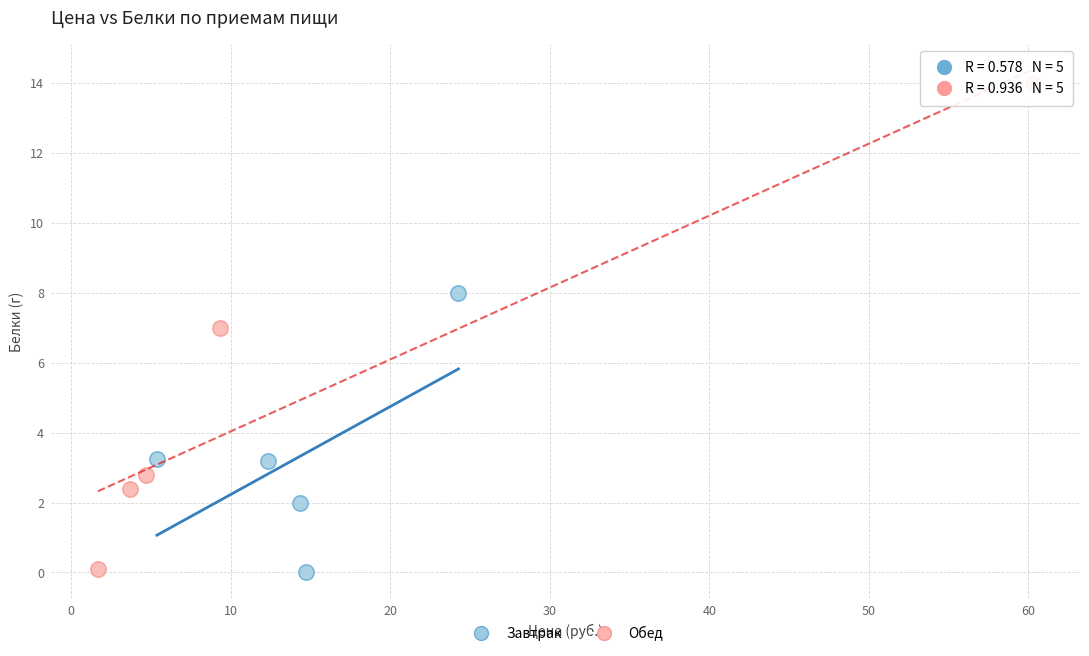

Which series has the widest spread of Y values?

Обед